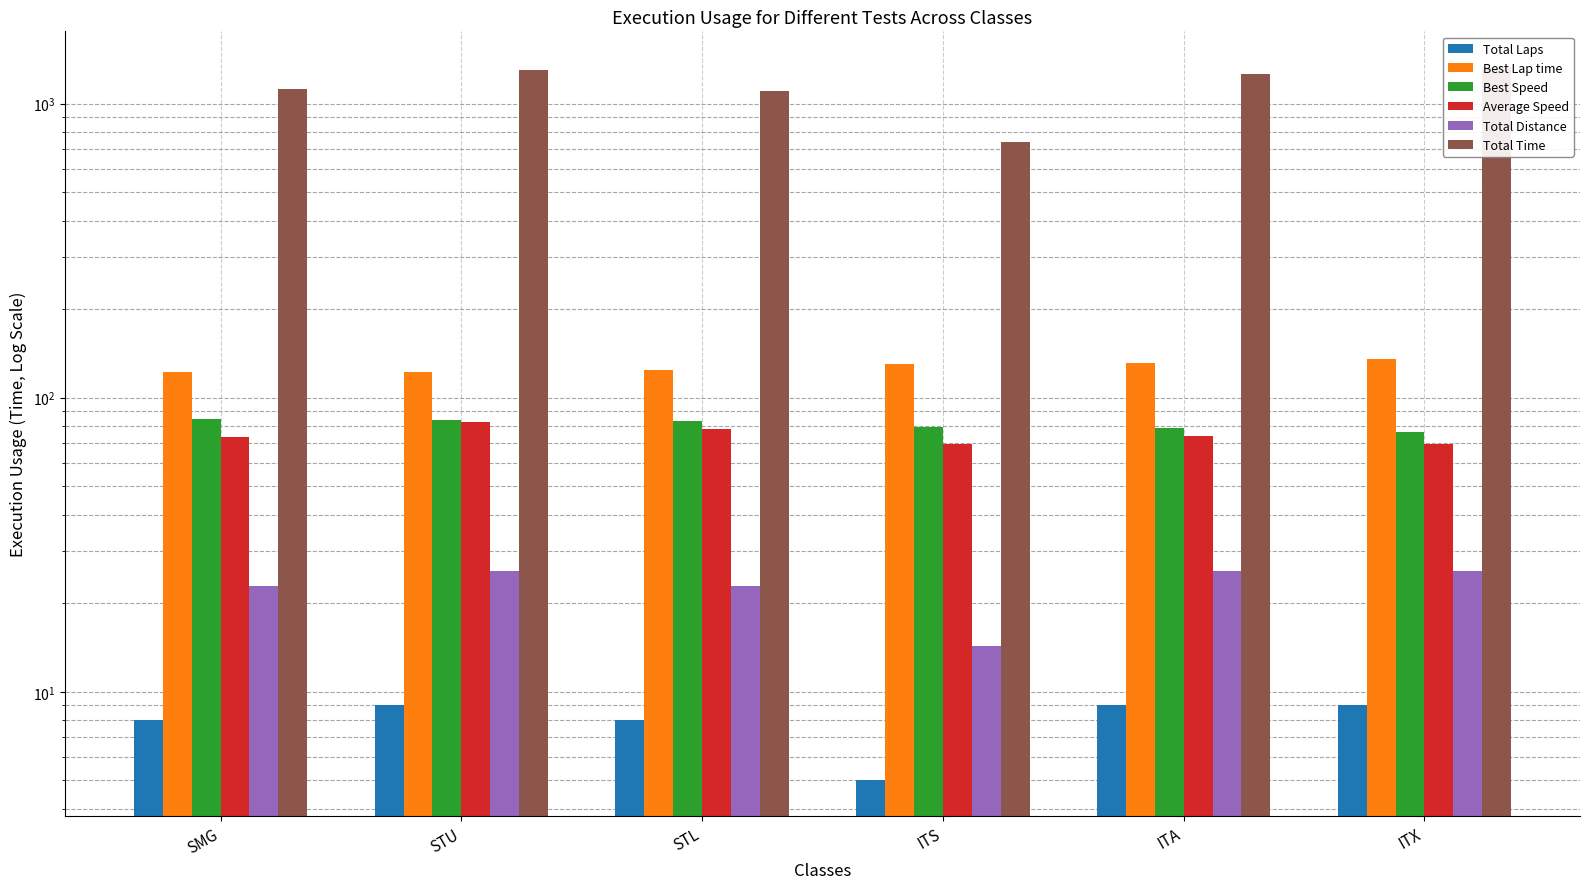

Is it true that Total Time equals 1258.4 at ITA?

True